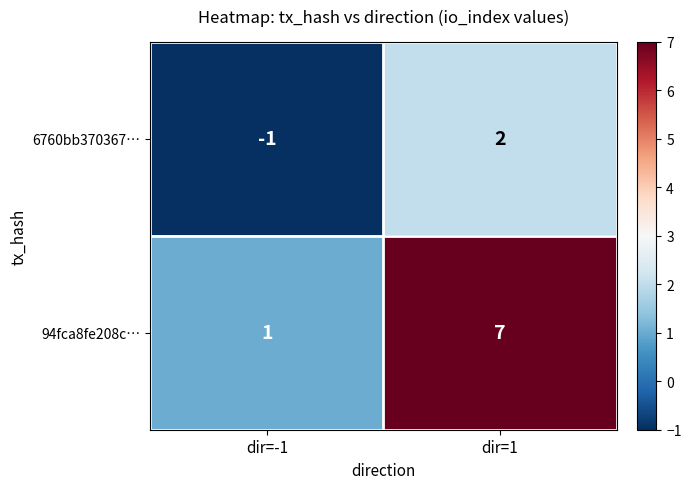

Which category has the lowest value in the 6760bb370367… series?

dir=-1